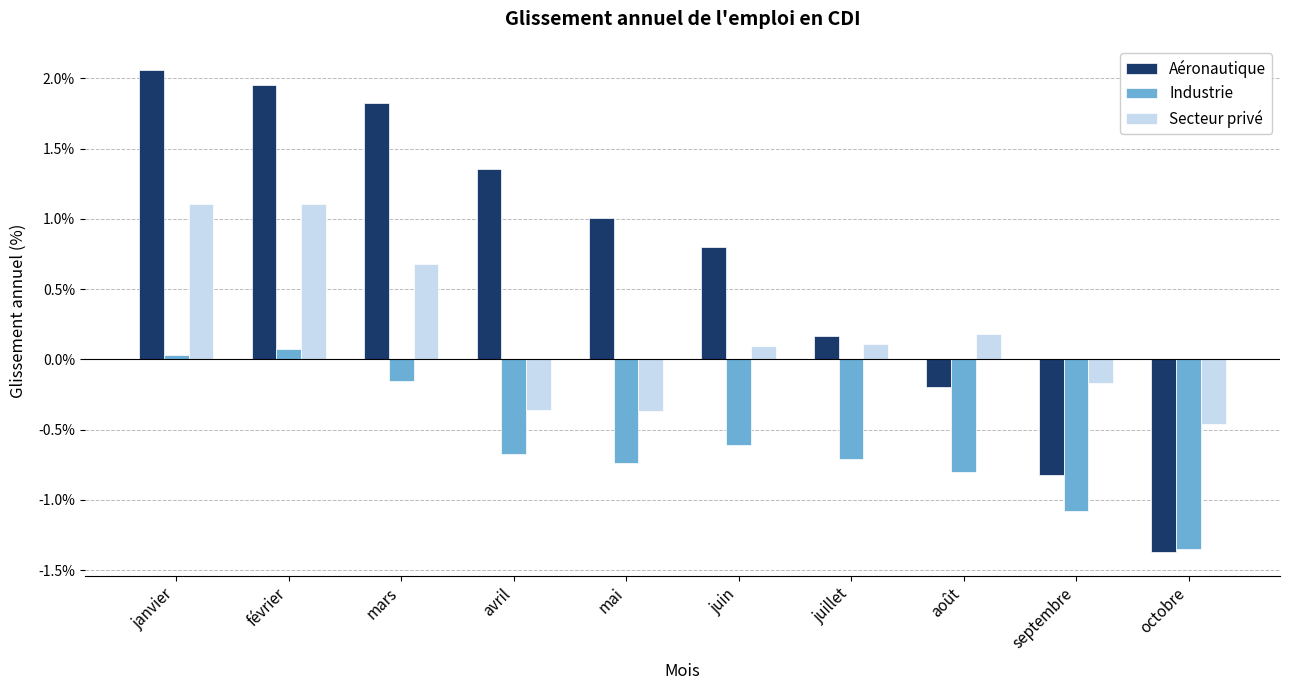

What are all the series names shown in the legend?

Aéronautique, Industrie, Secteur privé